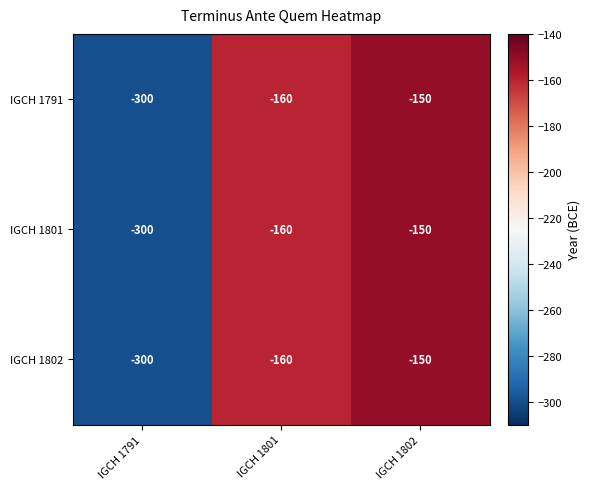

What is the difference between the maximum and minimum values in the IGCH 1802 series?

150